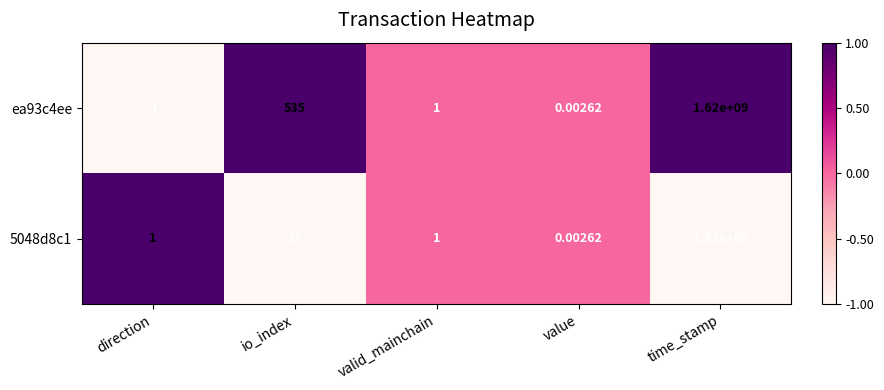

At which category is the sum across all series the highest?

time_stamp